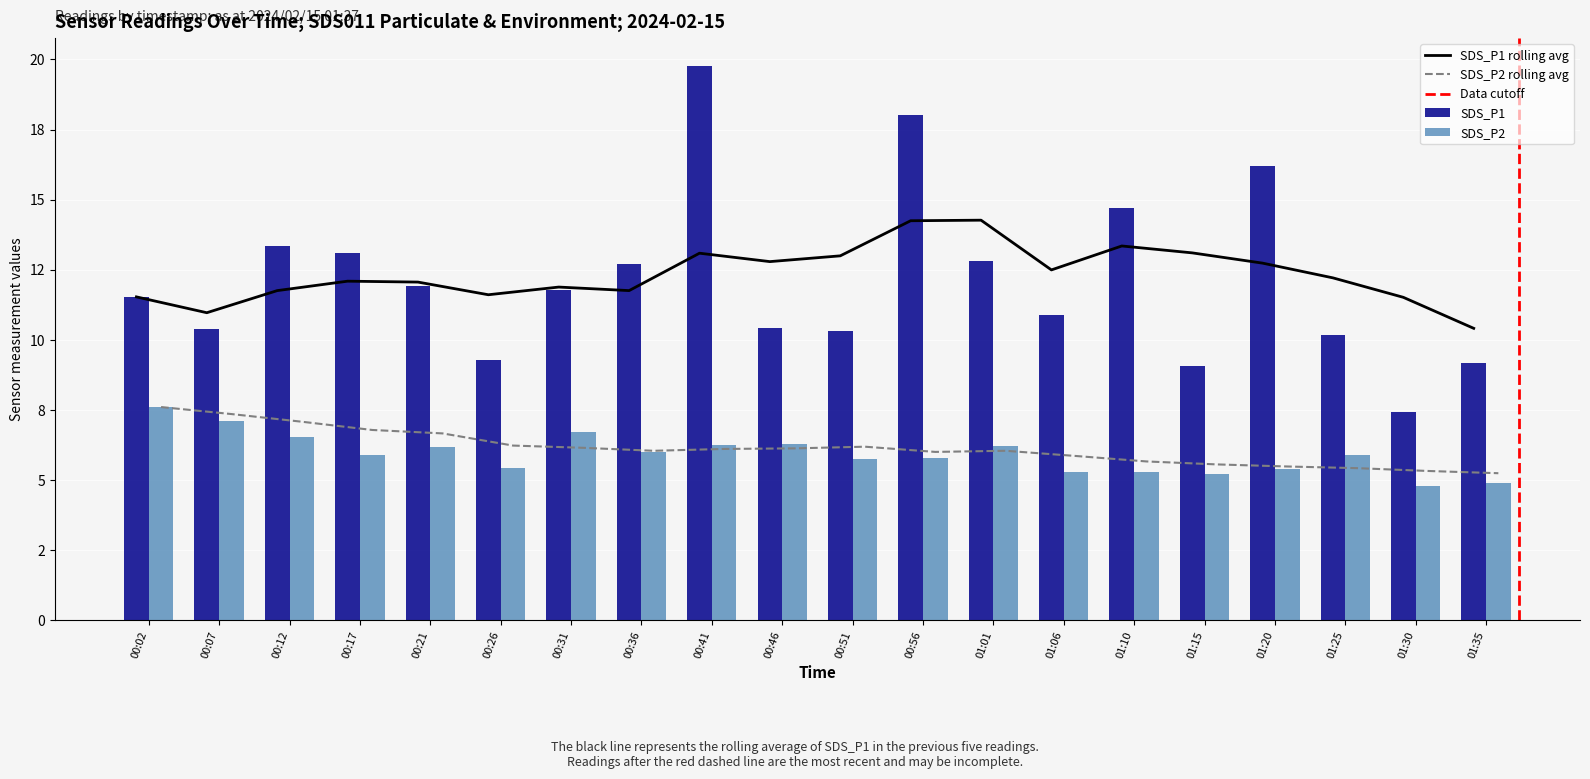

At which label does SDS_P1 reach its minimum?

01:30